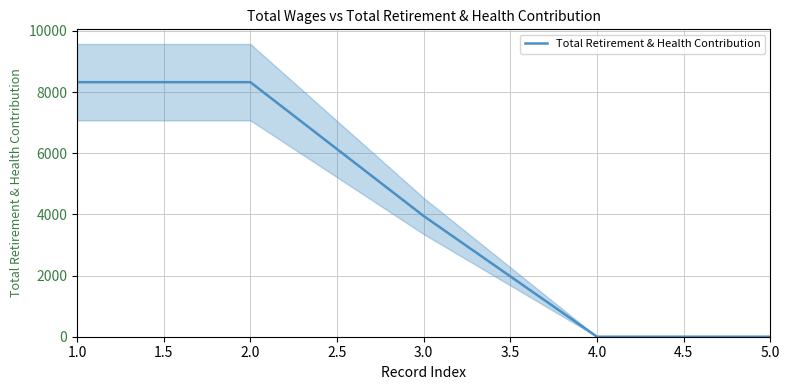

How many values are between 0 and 8322?

5